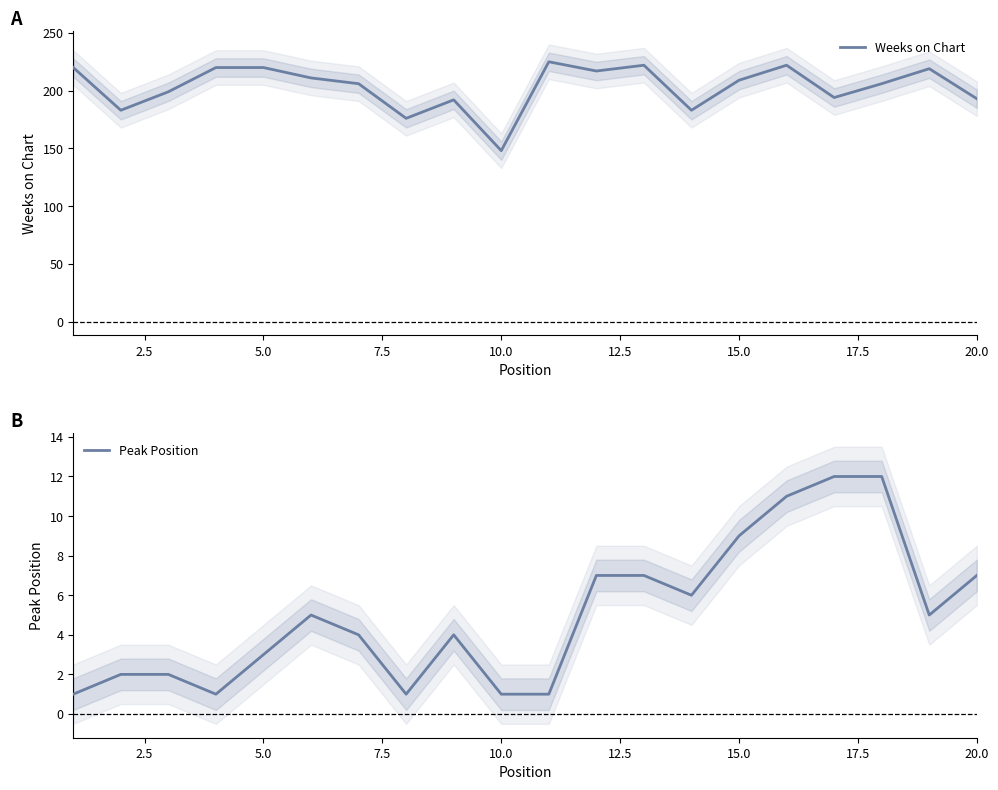

How many data points in Peak Position are above 5?

8